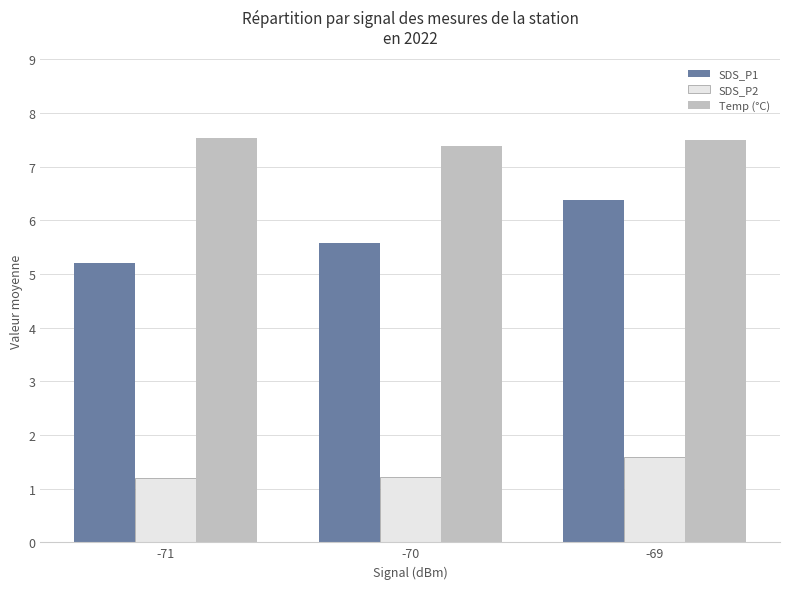

What is the value of the SDS_P2 bar at the 2nd from the left?

1.2